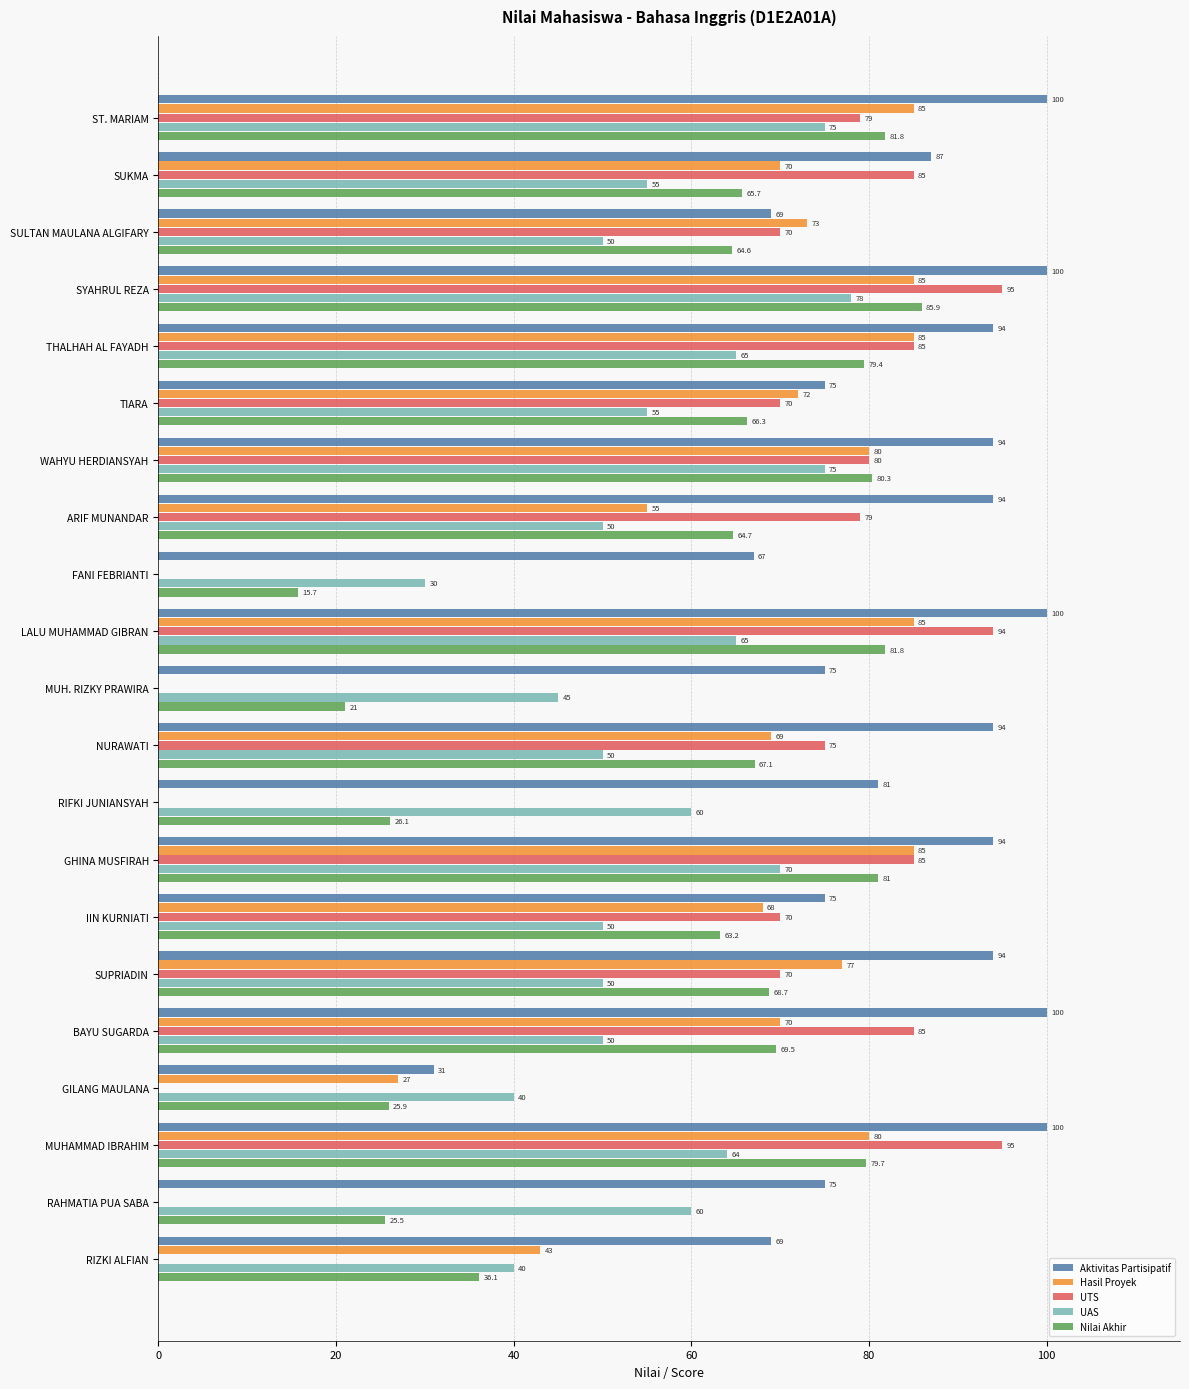

True or false: UTS has a value of 40.5 at TIARA.

False